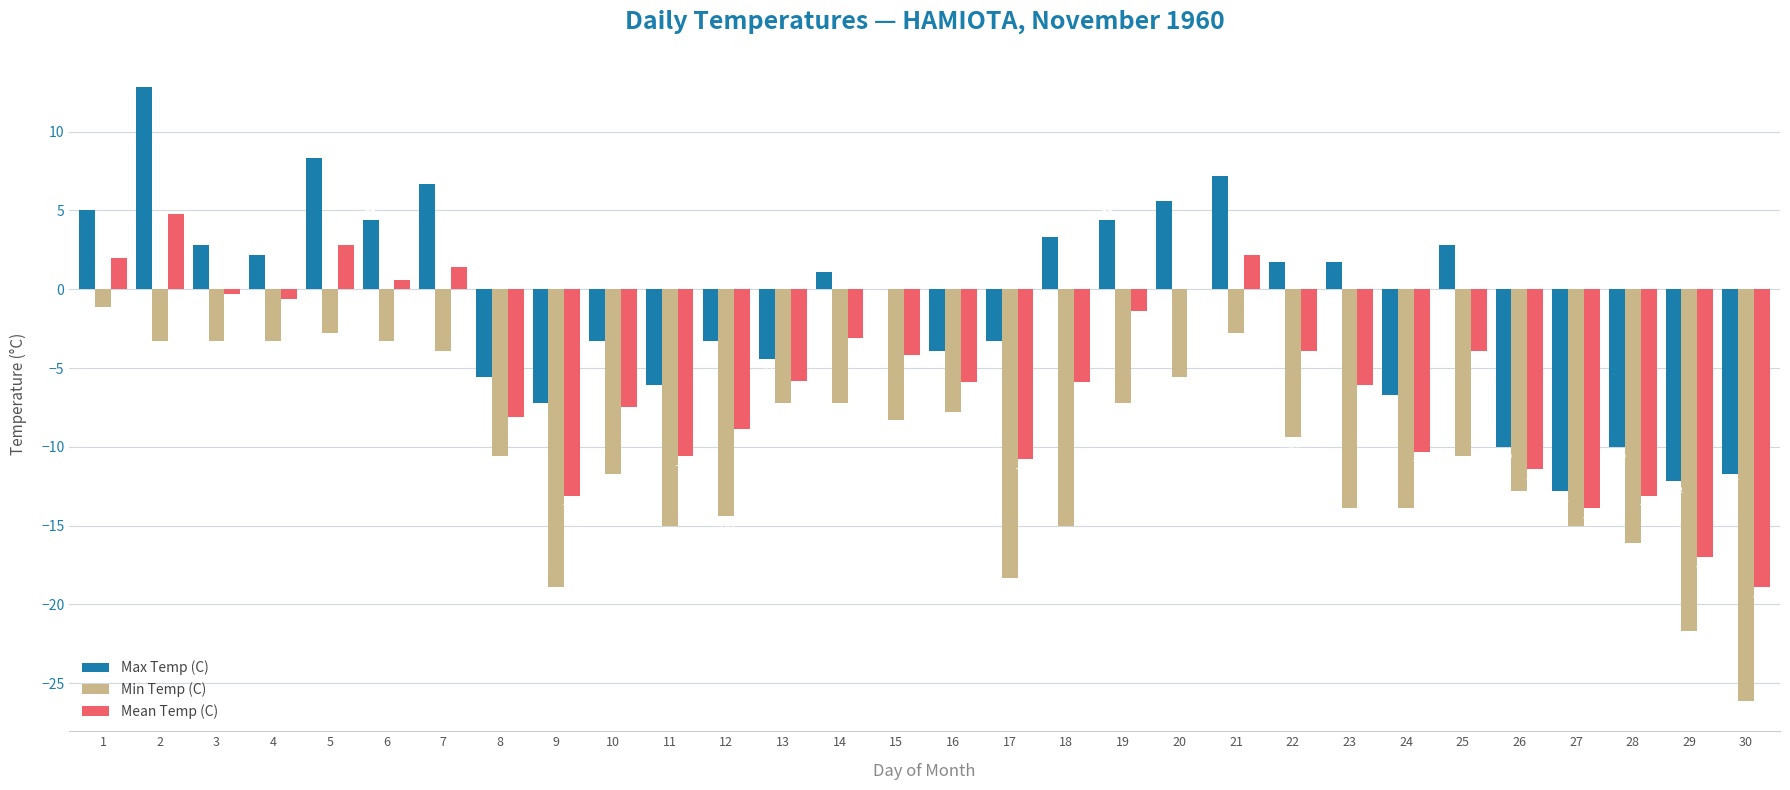

What is the average value of the Min Temp (C) series?

-10.3